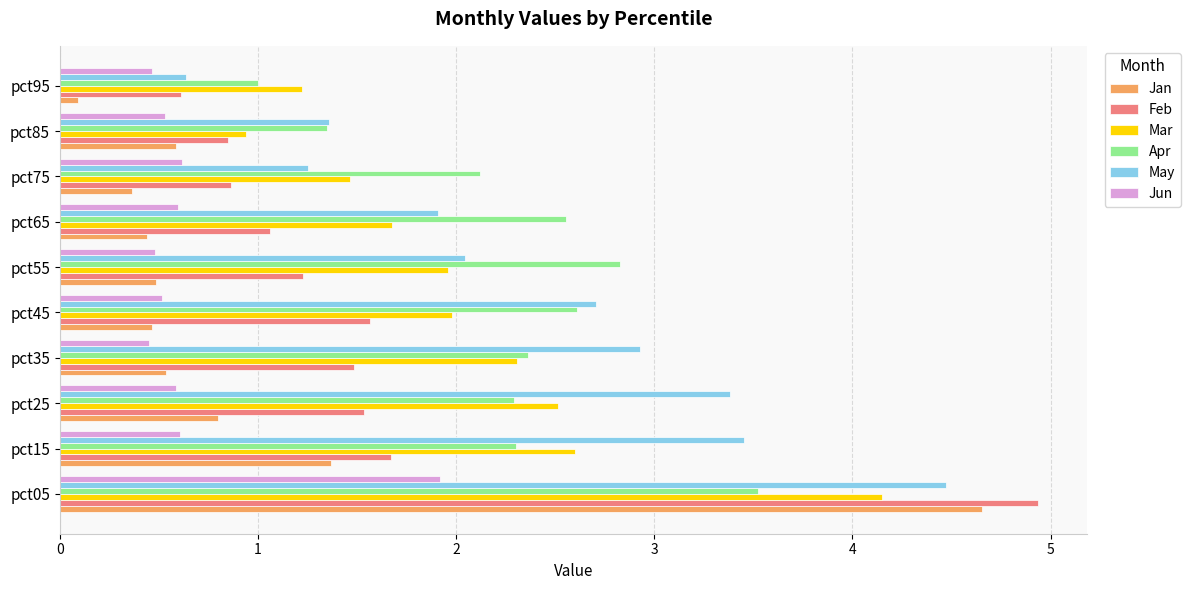

At which label is Jan closest to 2?

pct15